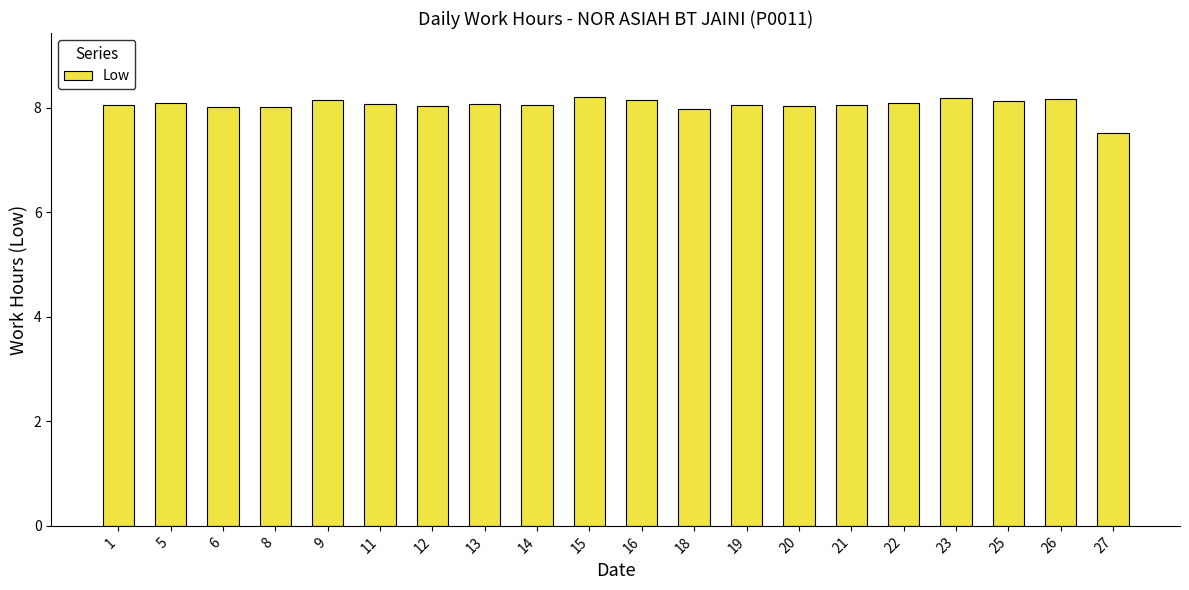

What is the value of the 5th bar from the left?

8.1